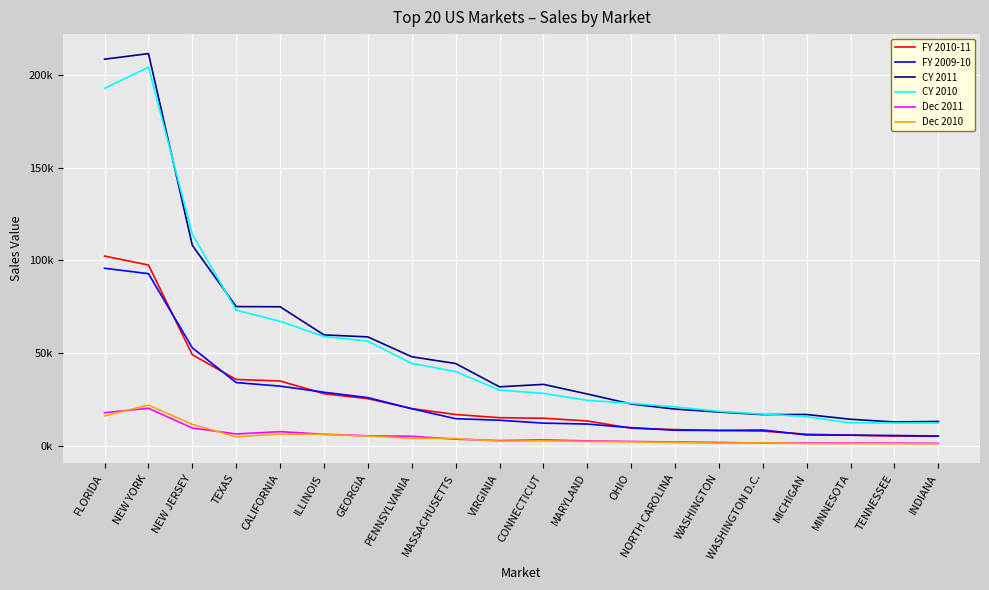

Which series has the widest spread of values?

CY 2011